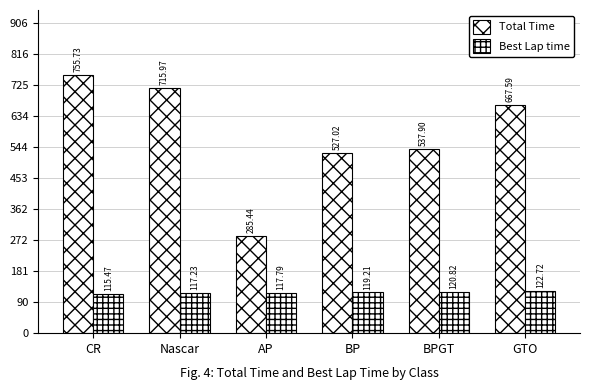

What is the difference between the maximum and minimum values in the Best Lap time series?

7.3